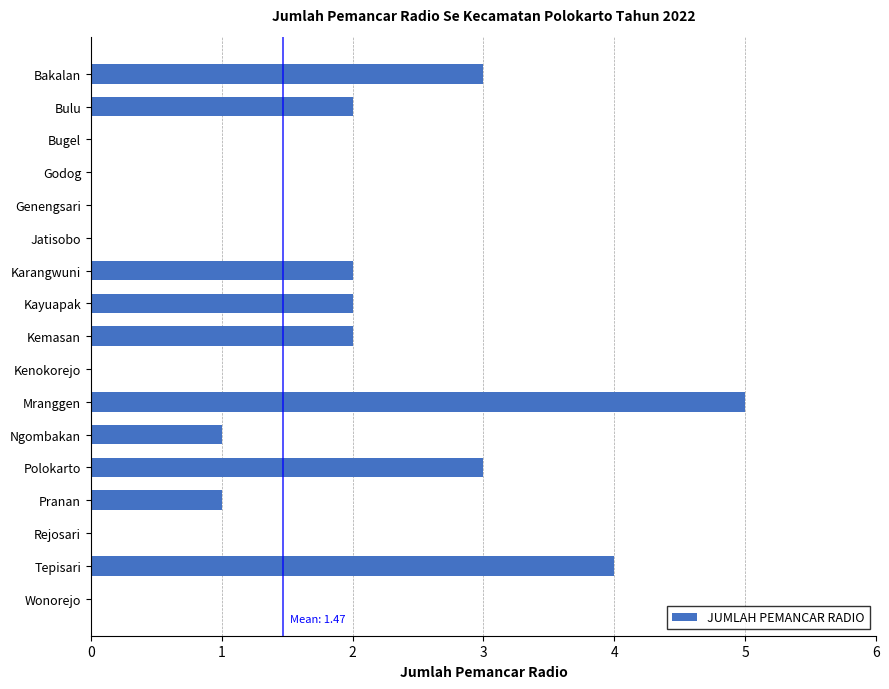

What is the approximate value at Mranggen?

5